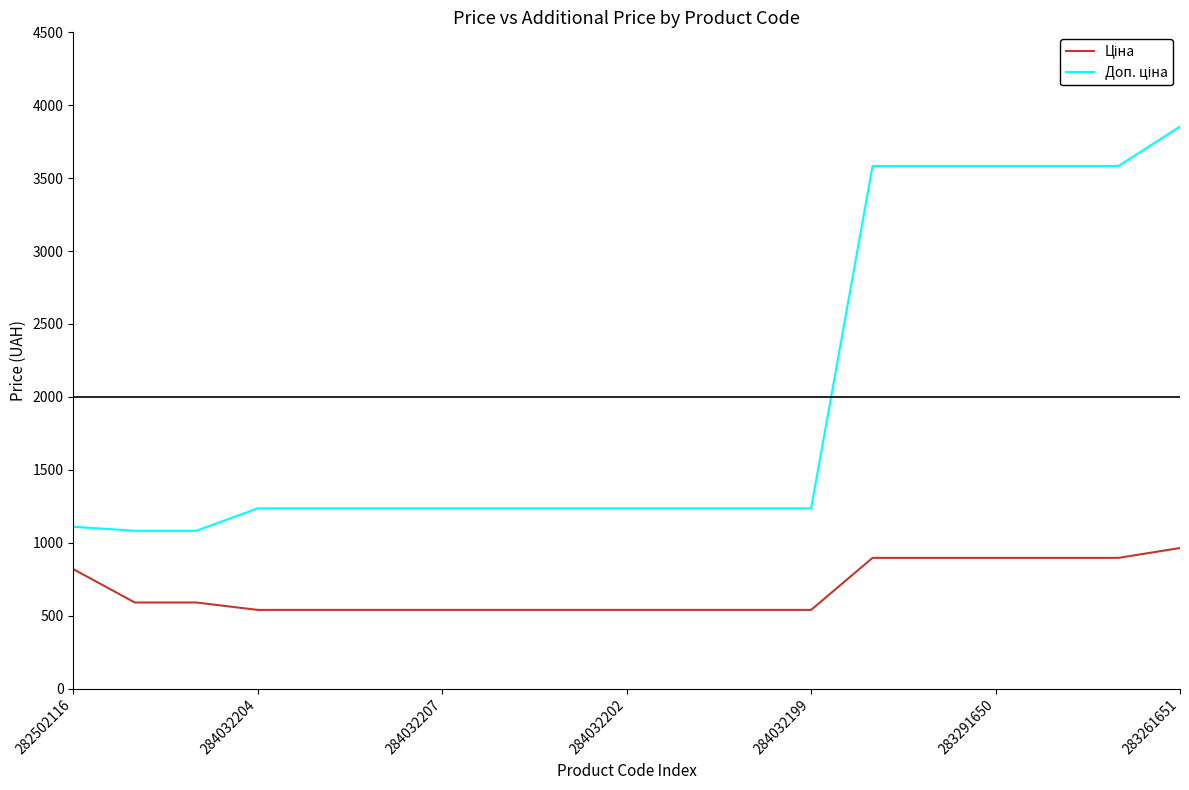

What is the greatest value displayed?

3854.0